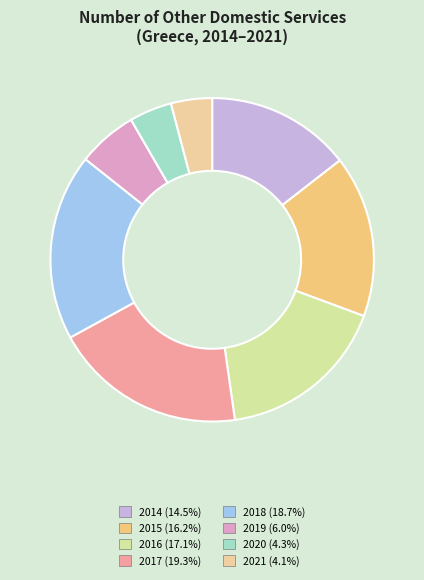

Between 2019 and 2016, which is larger?

2016